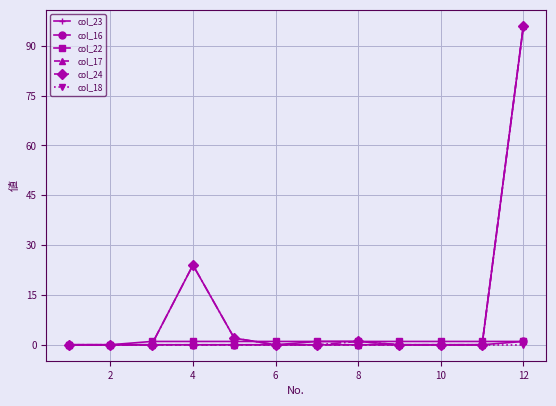

Reading left to right, what are all the values shown in this chart?

col_23: 0	0	0	24	2	0	1	1	0	0	0	96
col_16: 0	0	0	0	0	0	0	0	0	0	0	1
col_22: 0	0	1	1	1	1	1	1	1	1	1	1
col_17: 0	0	0	0	0	0	0	0	0	0	0	96
col_24: 0	0	0	24	2	0	0	1	0	0	0	96
col_18: 0	0	0	0	0	0	0	0	0	0	0	0